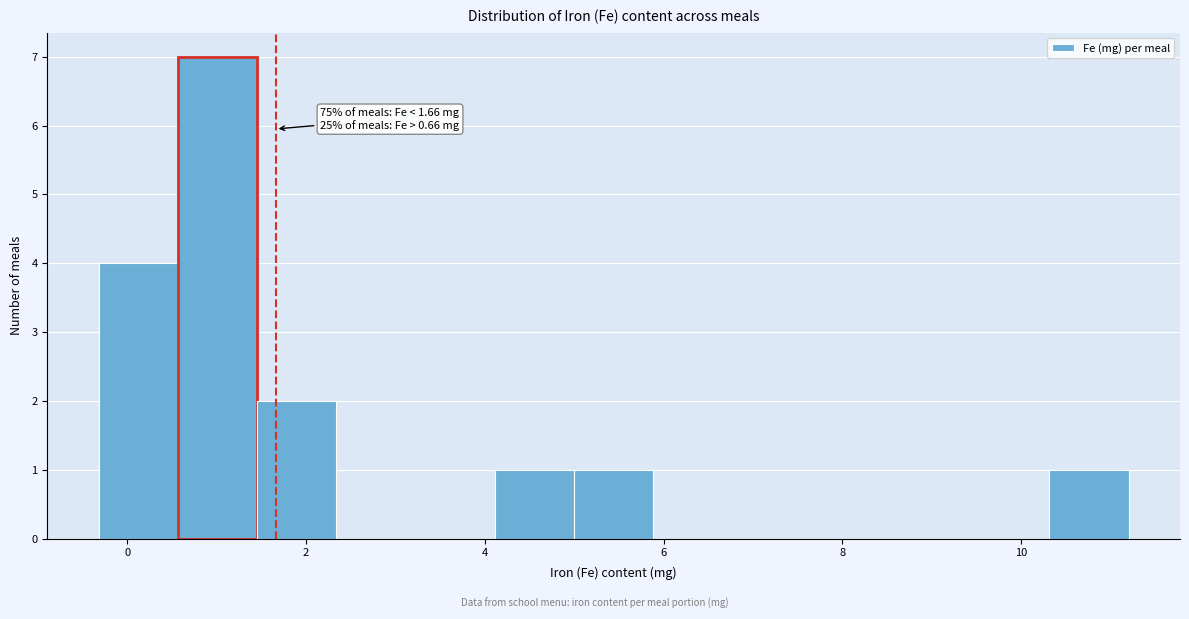

Which range on the x-axis has the tallest bar?

0.6 to 1.4